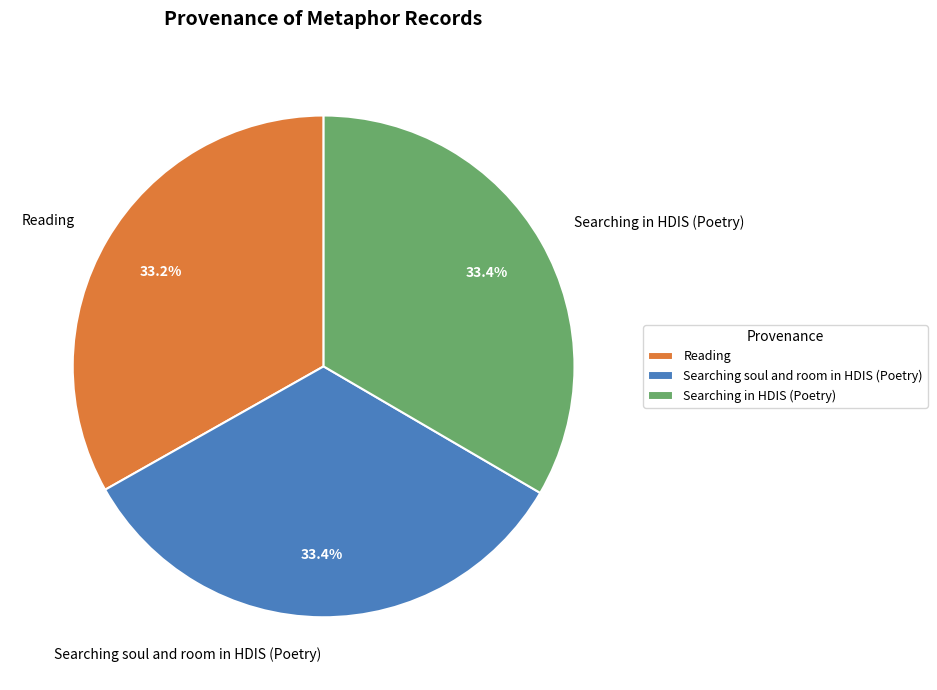

Approximately how many times larger is the value at Searching in HDIS (Poetry) compared to Reading?

1.0